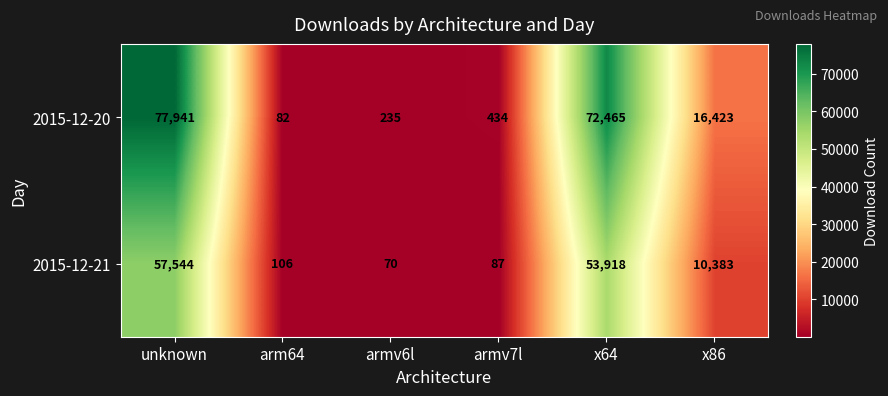

List the series in order of their overall mean, highest first.

2015-12-20, 2015-12-21